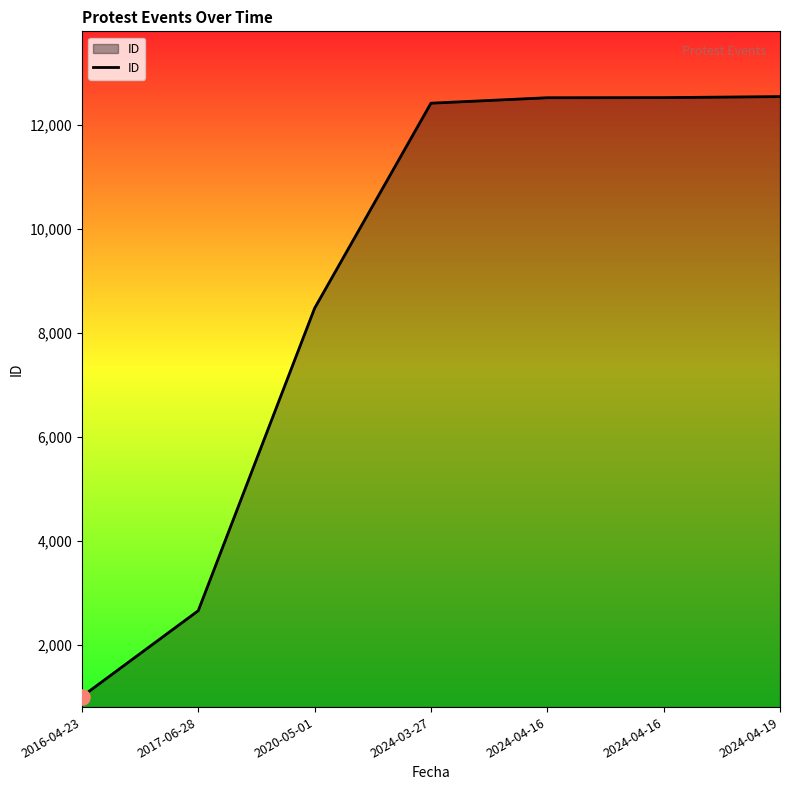

Approximately how many times larger is the value at 2024-04-19 compared to 2024-03-27?

1.0